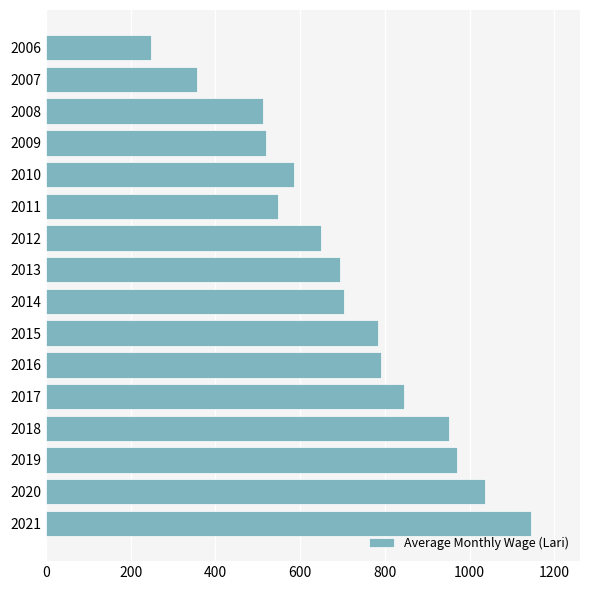

What is the change in value from 2006 to 2014?

+455.6